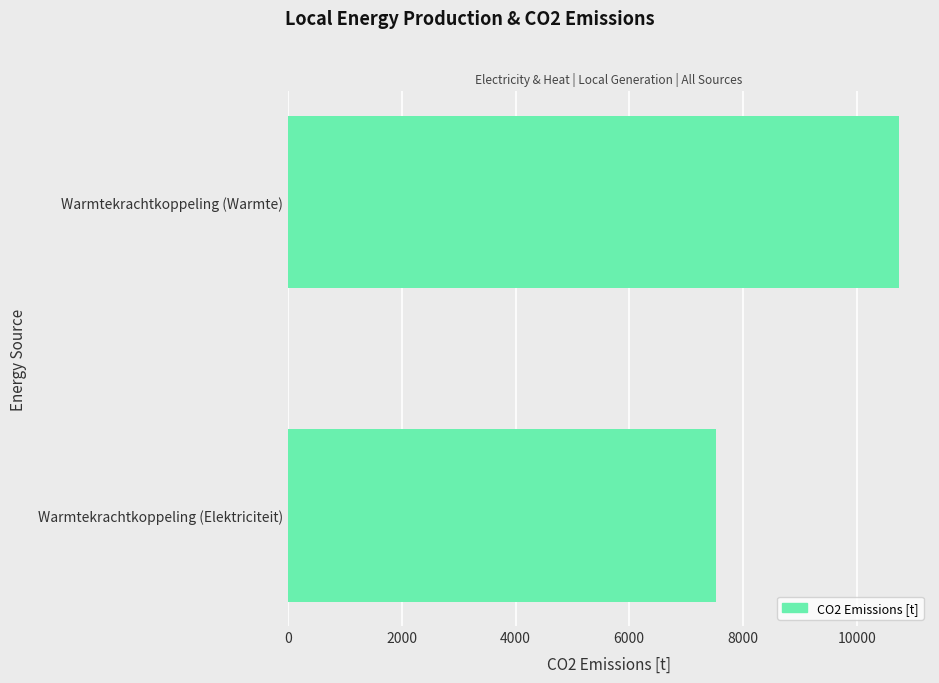

Between Warmtekrachtkoppeling (Elektriciteit) and Warmtekrachtkoppeling (Warmte), which is larger?

Warmtekrachtkoppeling (Warmte)